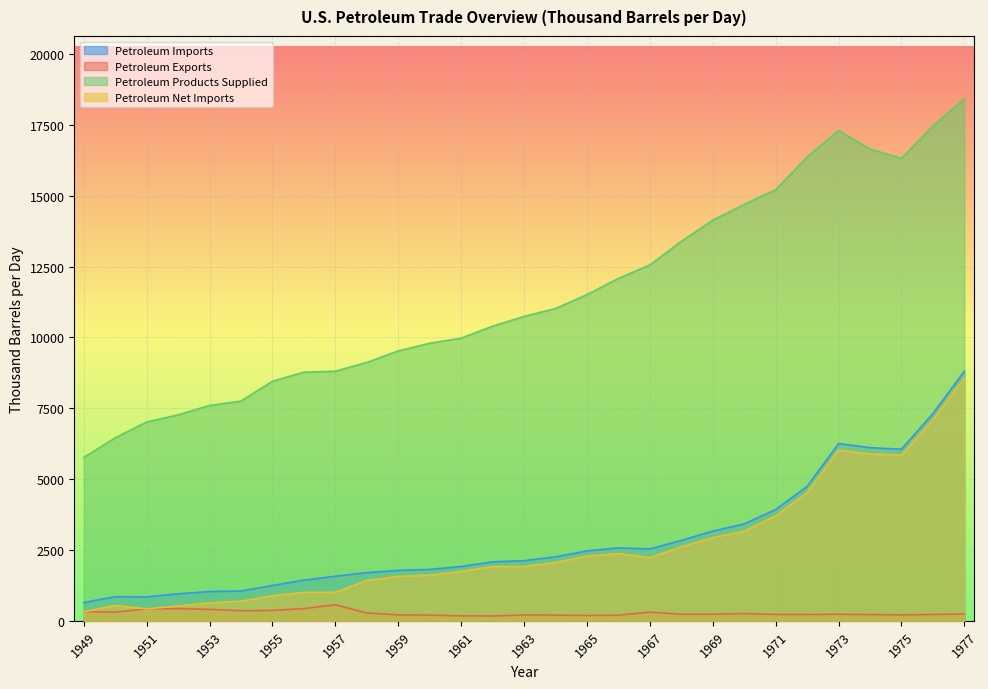

True or false: Petroleum Exports has a value of 401.6 at 1953.

True